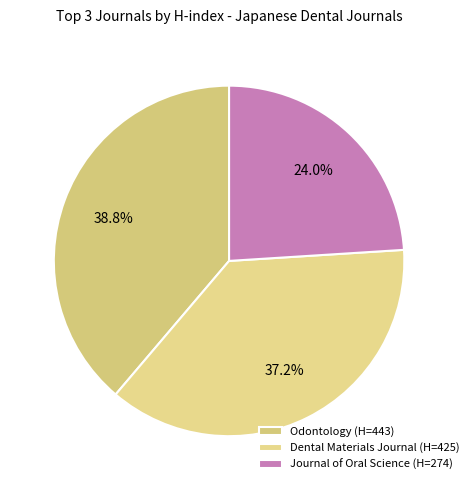

Which category has the biggest portion of the pie?

Odontology (H=443)